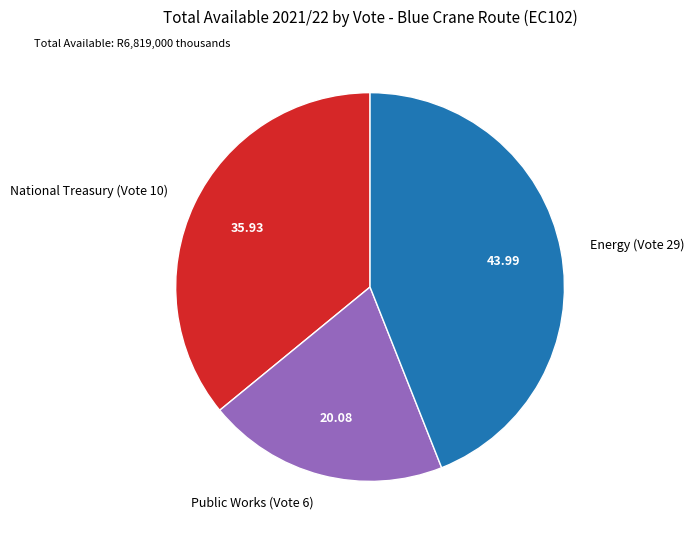

Is the sum of National Treasury (Vote 10) and Energy (Vote 29) greater than half?

Yes